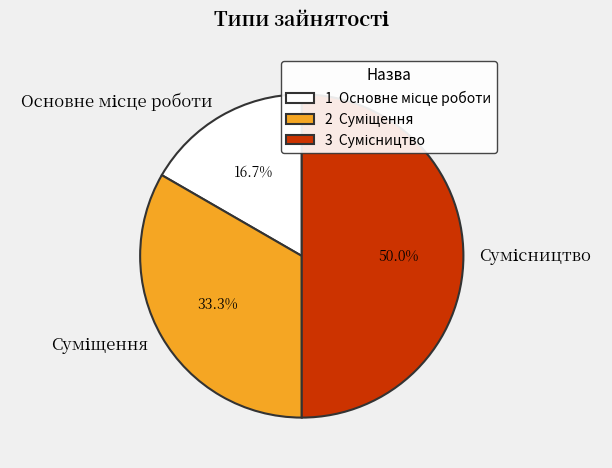

Is Суміщення the majority of the pie?

No